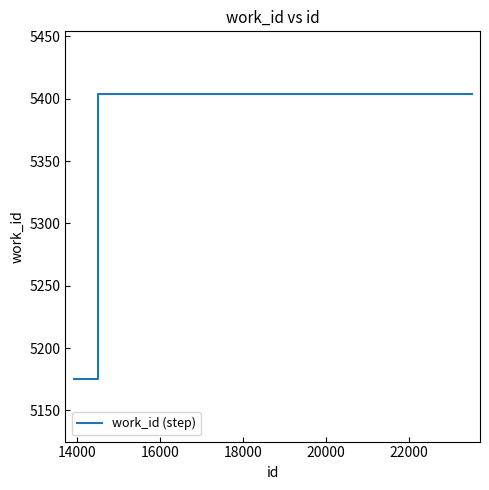

What is the average value?

5328